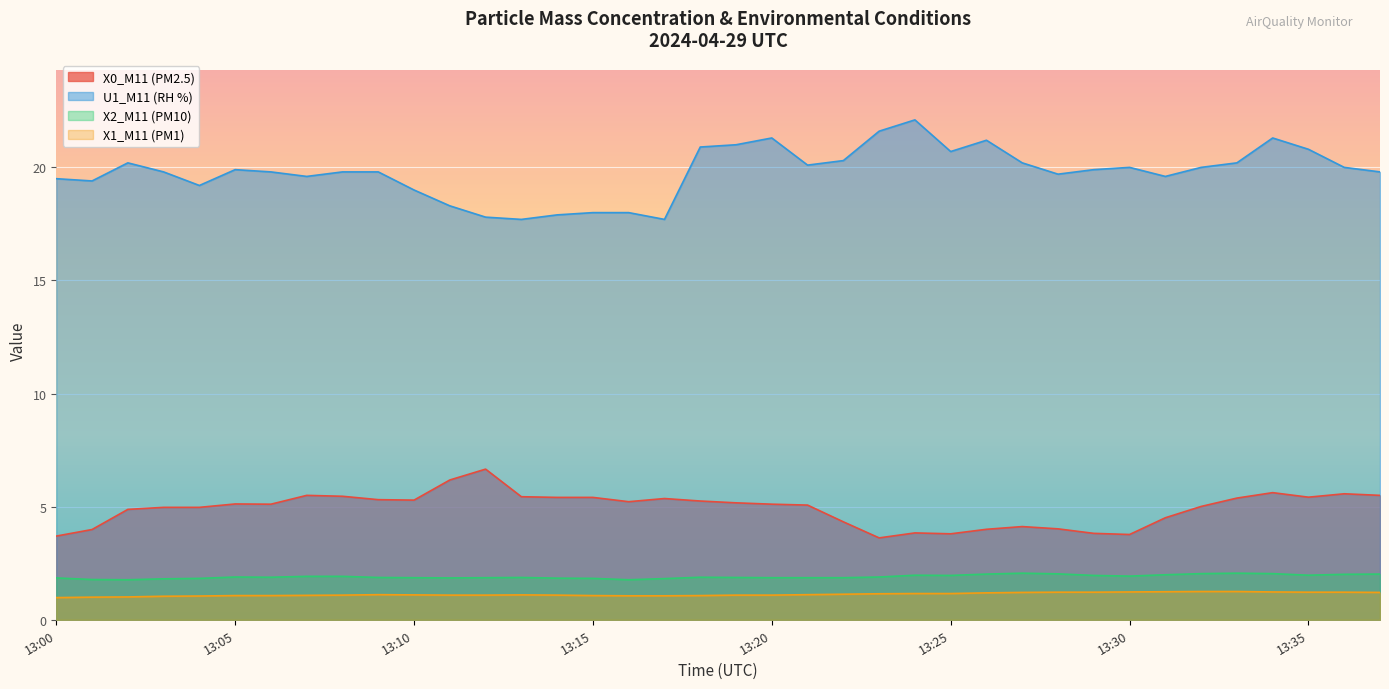

True or false: X1_M11 (PM1) and U1_M11 (RH %) cross at least once.

False